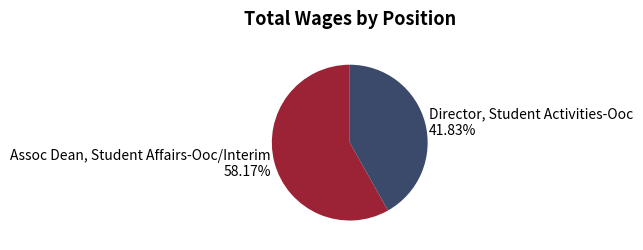

Combined, what portion of the pie is Assoc Dean, Student Affairs-Ooc/Interim and Director, Student Activities-Ooc?

100.0%